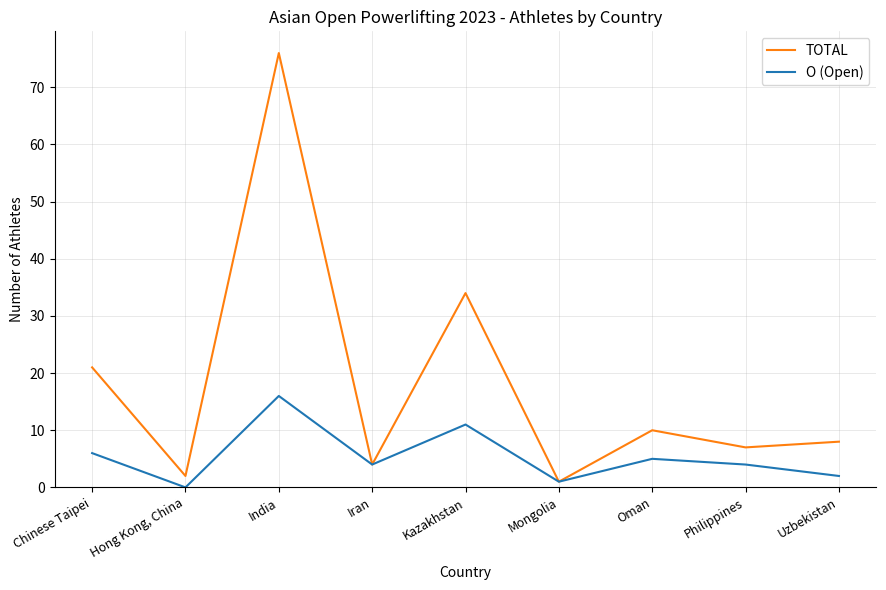

Between Iran and Oman, which series saw the biggest shift?

TOTAL